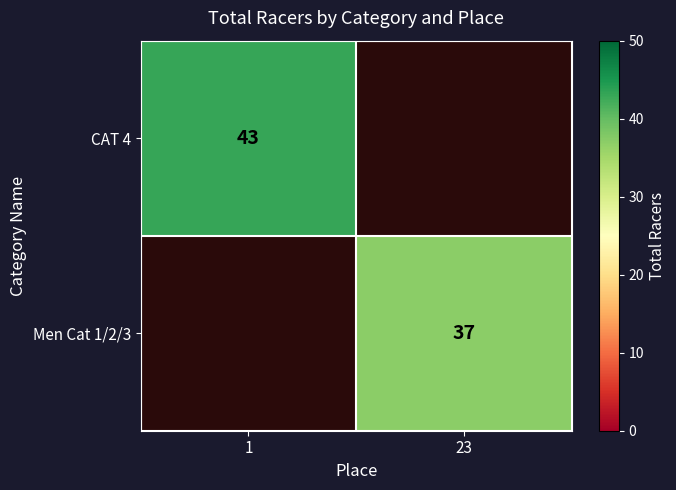

Is the value of CAT 4 at 1 greater than the value of Men Cat 1/2/3 at 23?

Yes